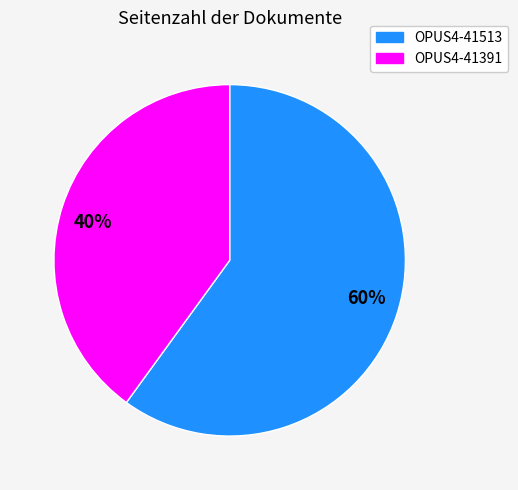

To the nearest percent, what percentage of the pie is OPUS4-41513?

60%